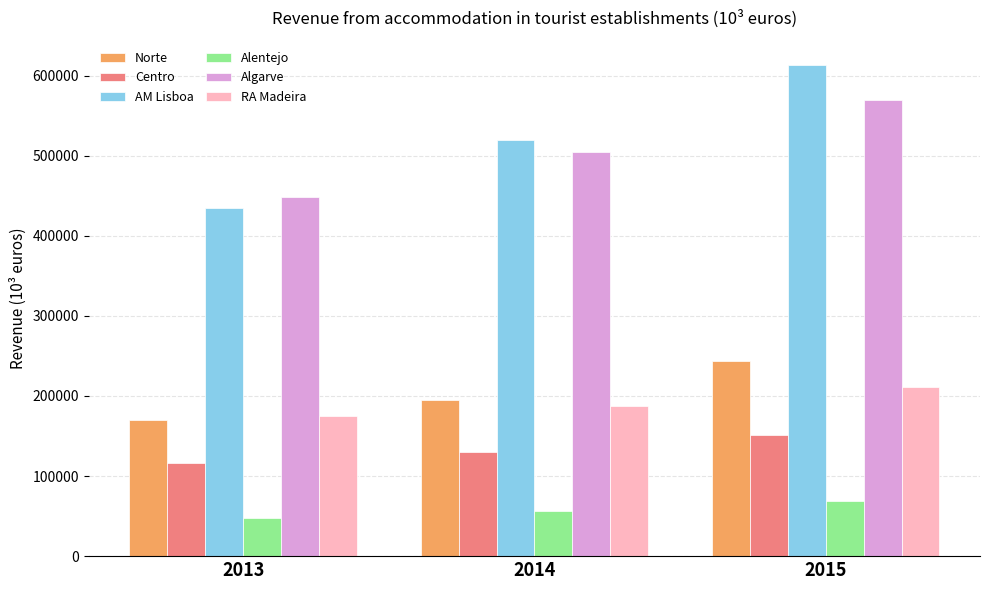

What is the approximate value of Algarve at 2013?

448429.8